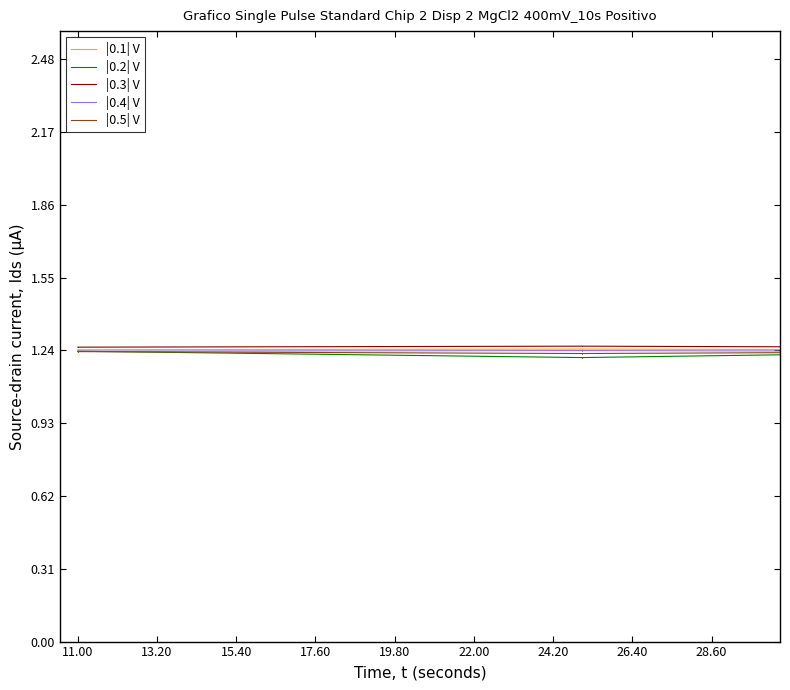

True or false: |0.5| V has more than 0 points higher than both neighbors.

True